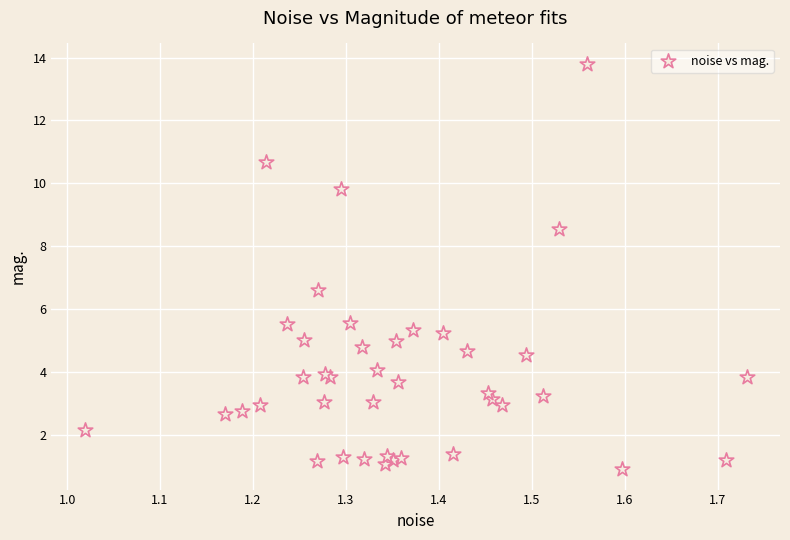

What Y value in the scatter plot is closest to 7?

6.6